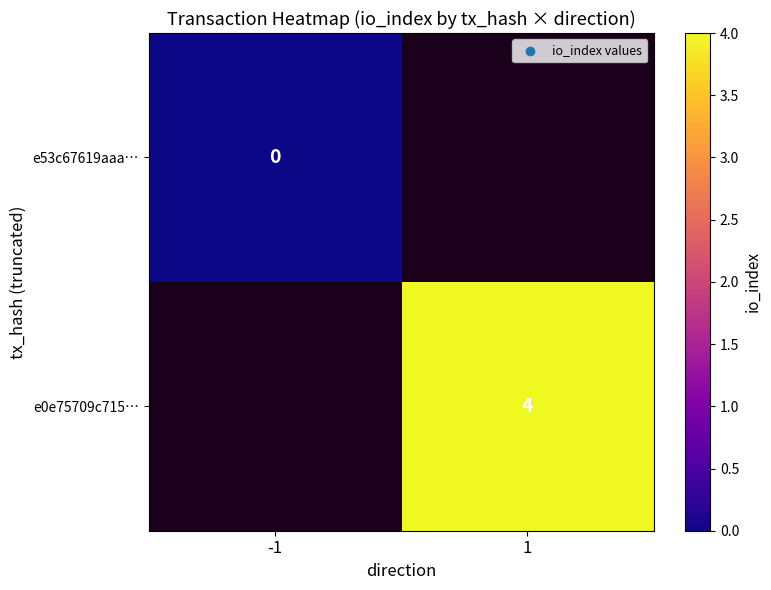

True or false: e0e75709c715… has a value of 6 at 1.

False